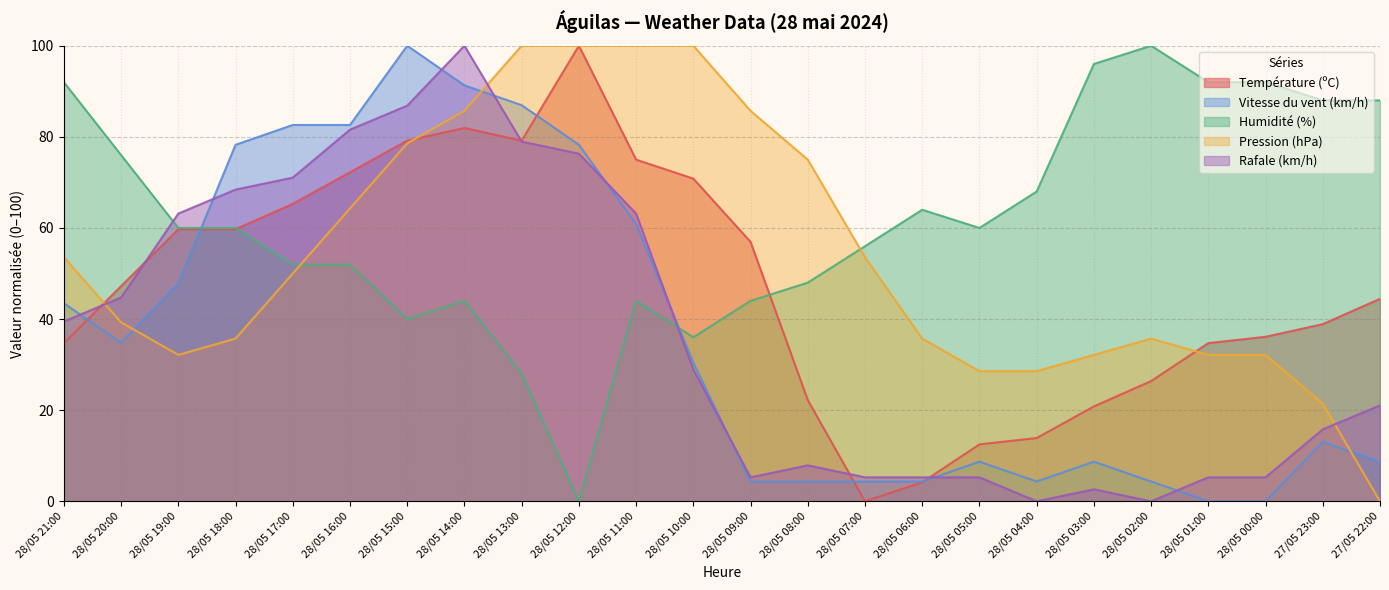

How many data points in Humidité (%) are above 60?

10